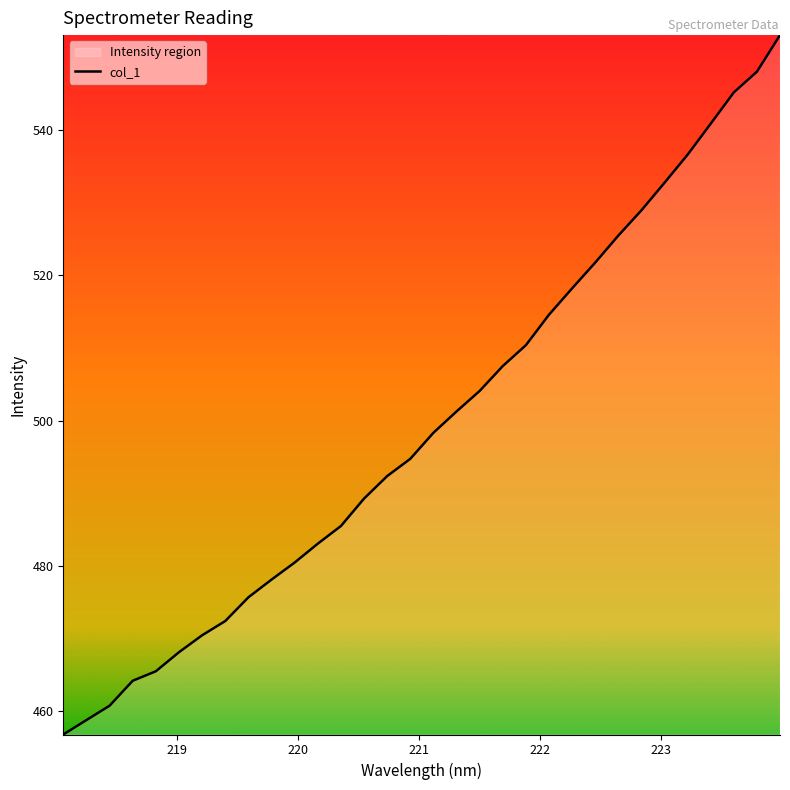

What is the greatest value displayed?

553.1